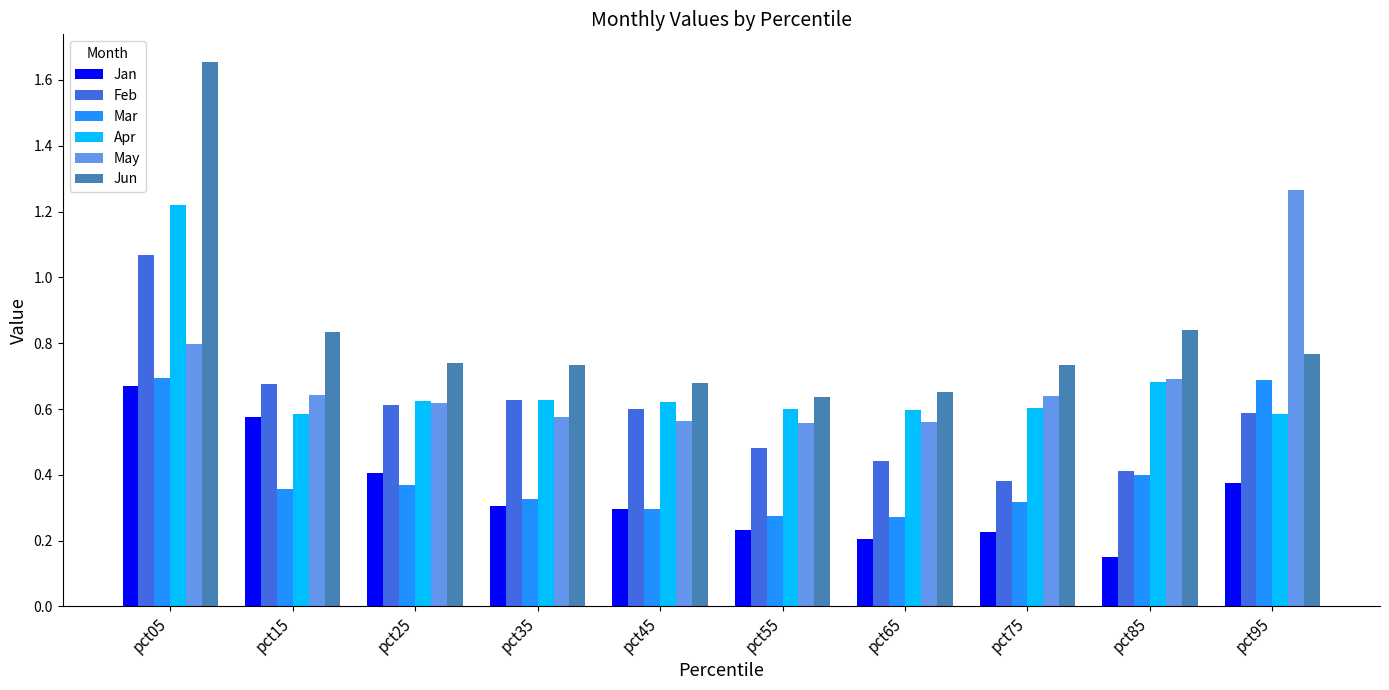

At which category is the sum across all series the highest?

pct05